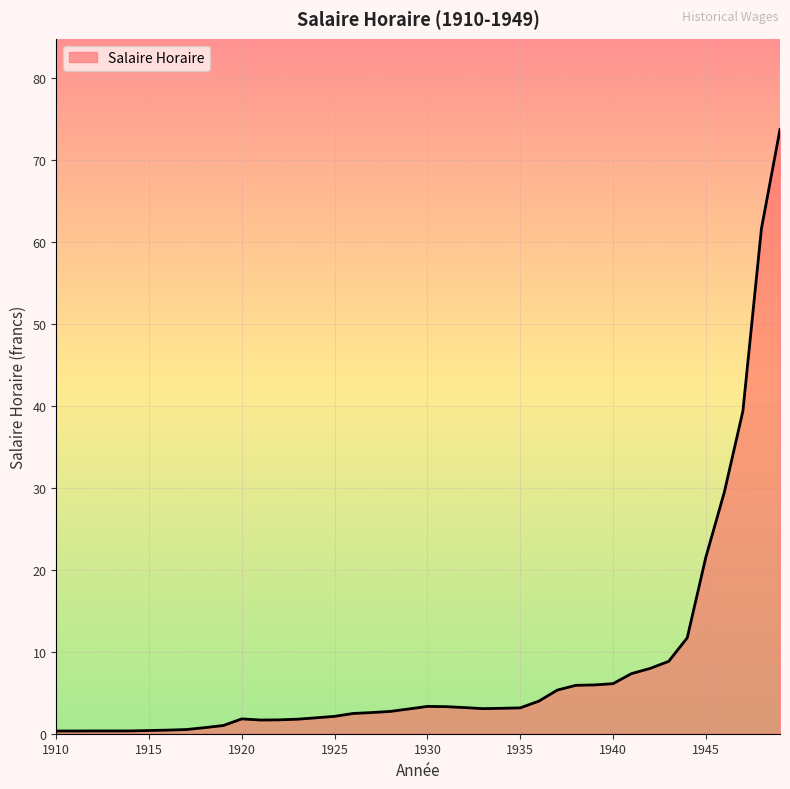

What is the smallest value displayed?

0.3